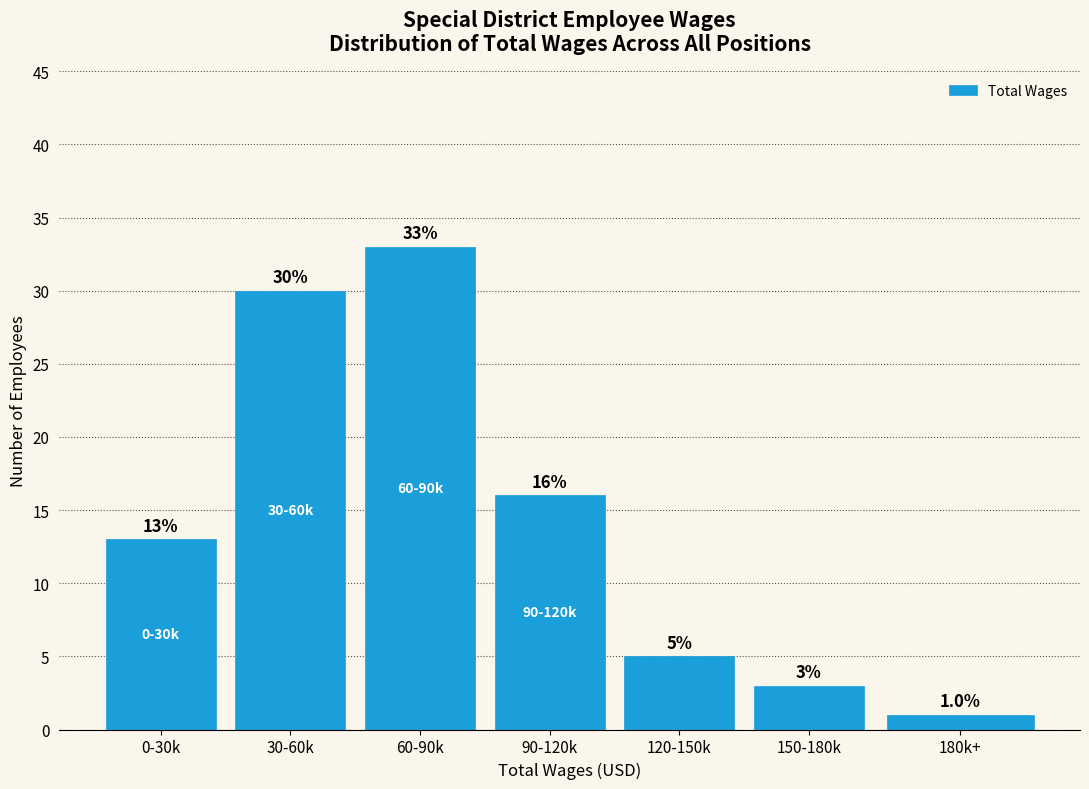

Reading left to right, extract all data points from this chart.

13	30	33	16	5	3	1